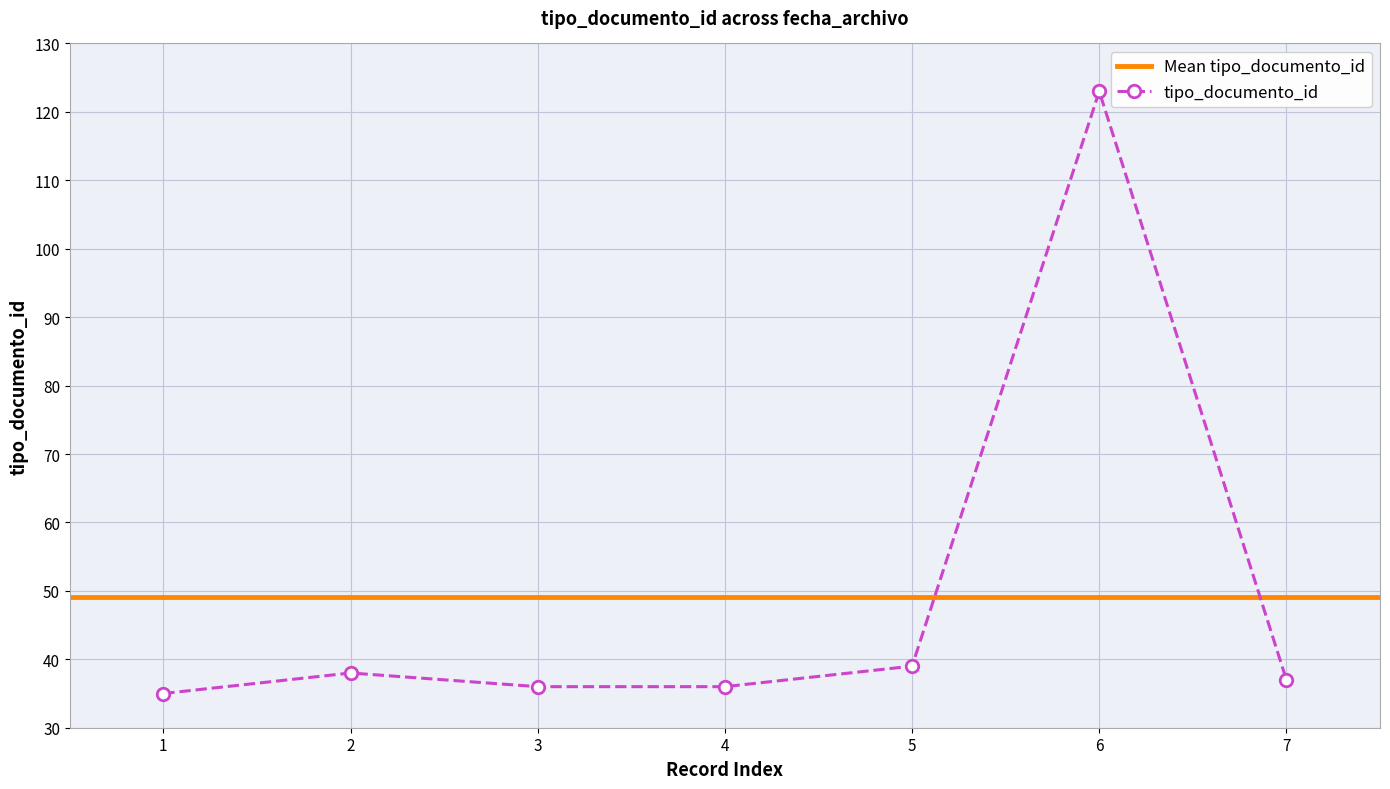

Reading right to left, what are all the values shown in this chart?

37	123	39	36	36	38	35